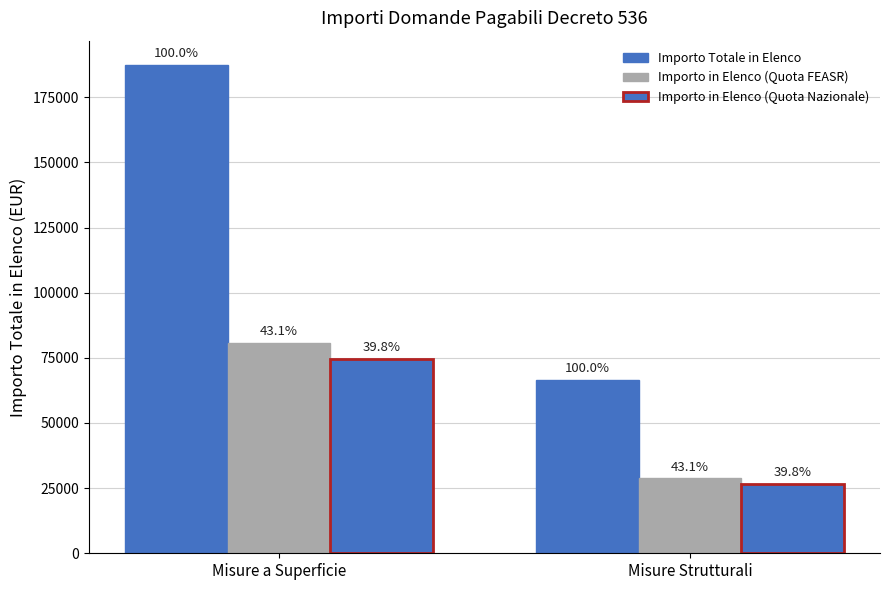

Does the chart contain any negative values?

No